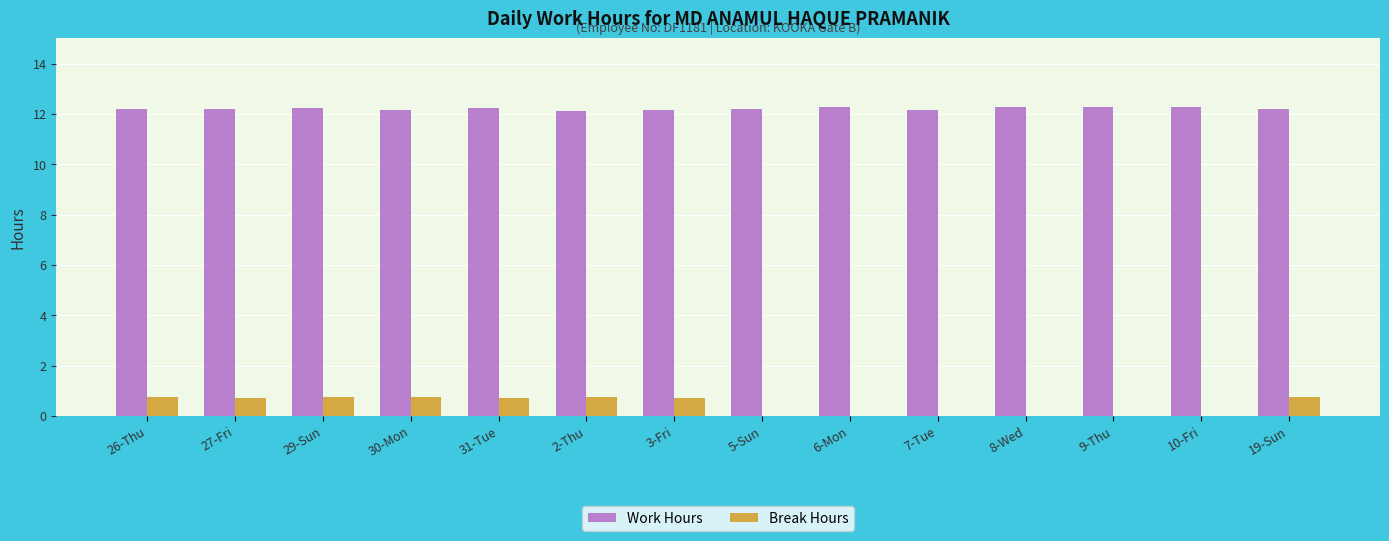

The Work Hours series shows 2.6 at 6-Mon. True or false?

False